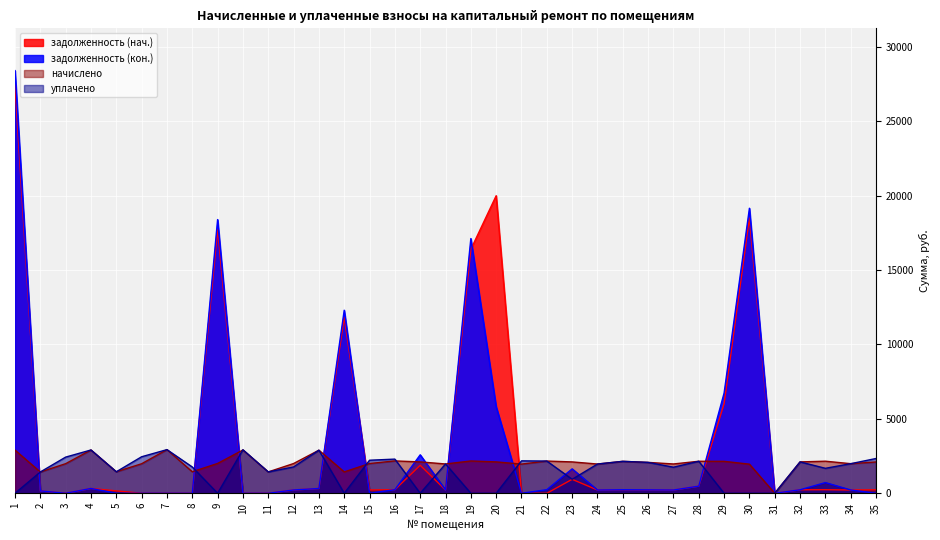

Where is the first local minimum for задолженность (нач.)?

3